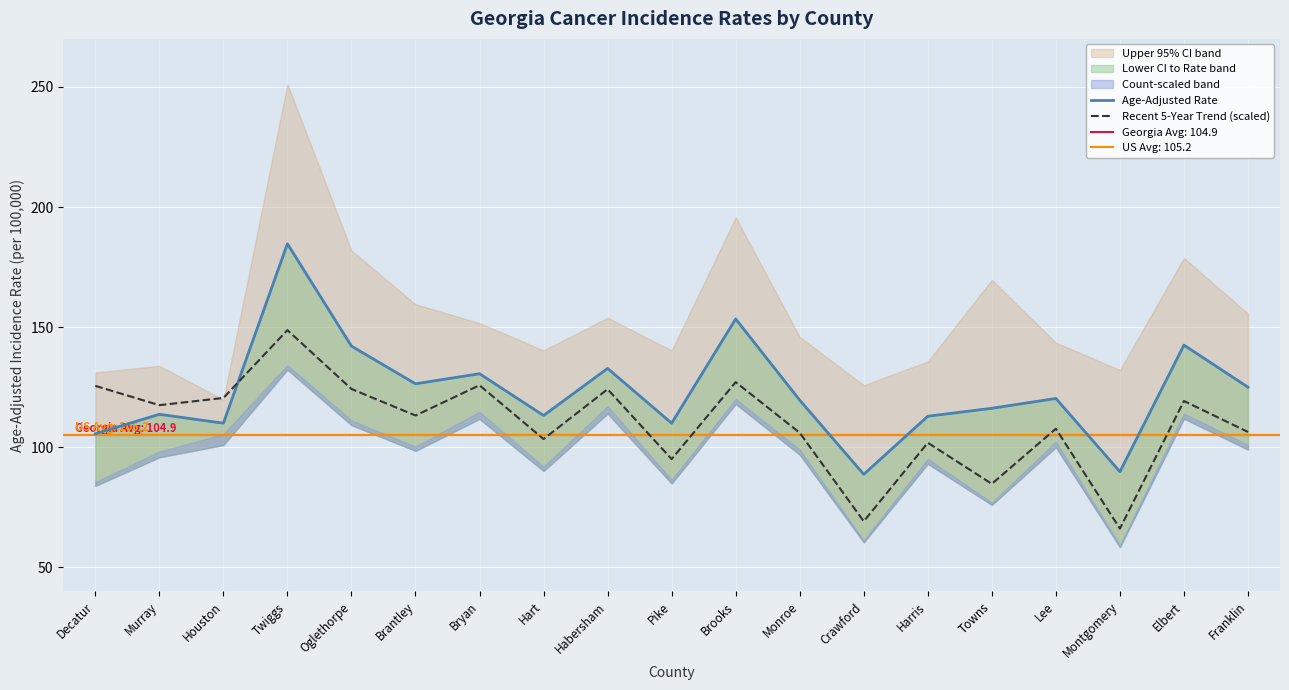

The Age-Adjusted Rate series shows 101.8 at Brooks. True or false?

False